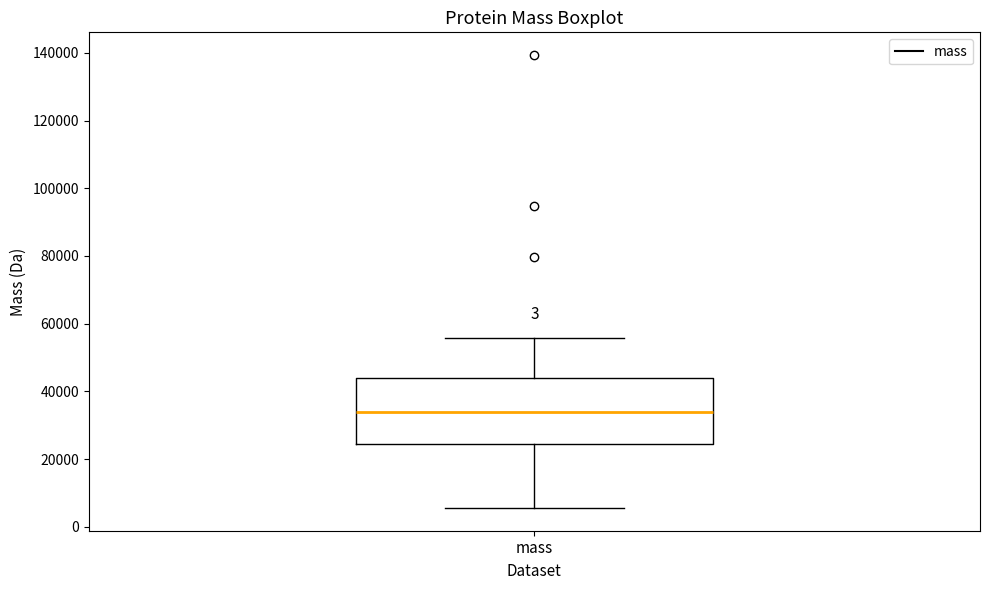

Where does the upper whisker of the box for mass end on the y-axis? The values are not printed on the chart, so give them approximately, as read against the axis.

56000